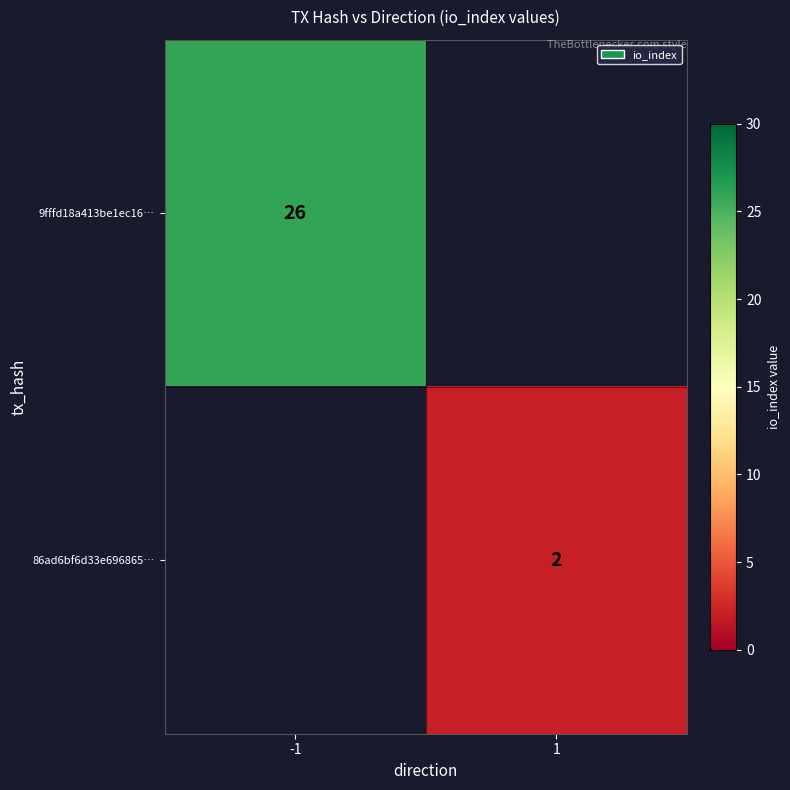

What is the difference between the highest and lowest values at 1?

2